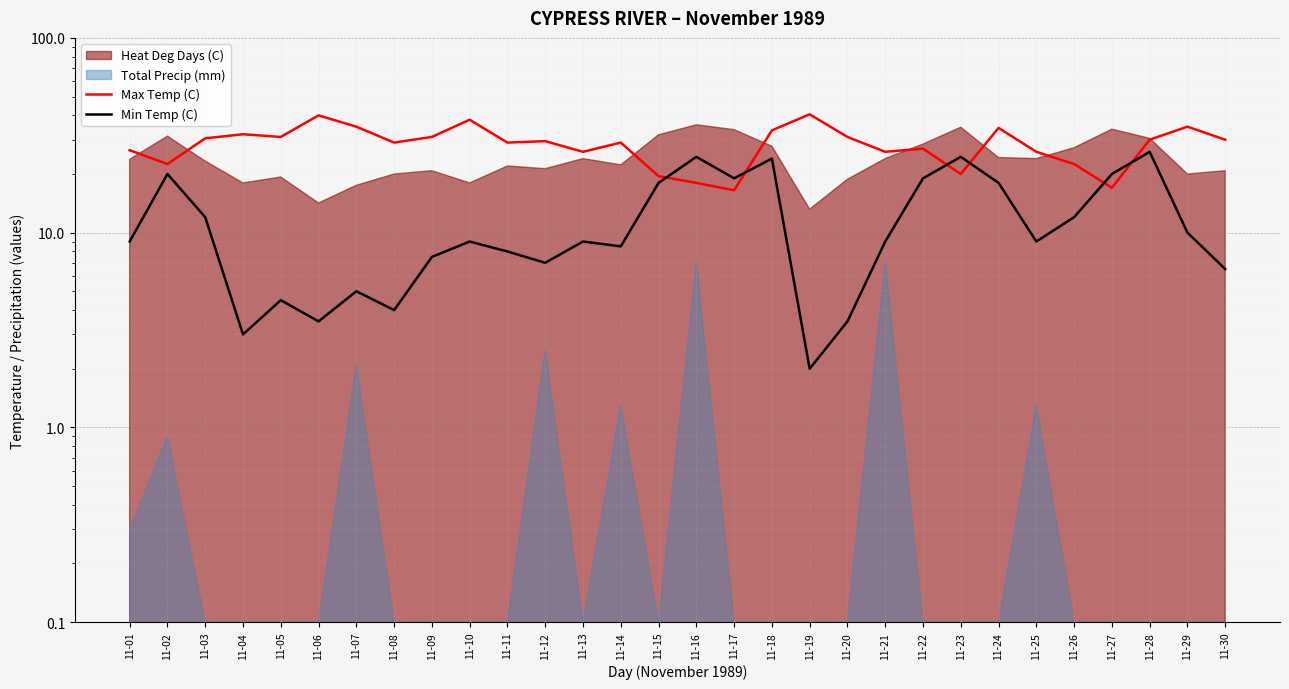

Reading left to right, extract all data points from this chart.

Max Temp (C): 26.5	22.5	30.5	32.0	31.0	40.0	35.0	29.0	31.0	38.0	29.0	29.5	26.0	29.0	19.5	18.0	16.5	33.5	40.5	31.0	26.0	27.0	20.0	34.5	26.0	22.5	17.0	30.0	35.0	30.0
Min Temp (C): 9.0	20.0	12.0	3.0	4.5	3.5	5.0	4.0	7.5	9.0	8.0	7.0	9.0	8.5	18.0	24.5	19.0	24.0	2.0	3.5	9.0	19.0	24.5	18.0	9.0	12.0	20.0	26.0	10.0	6.5